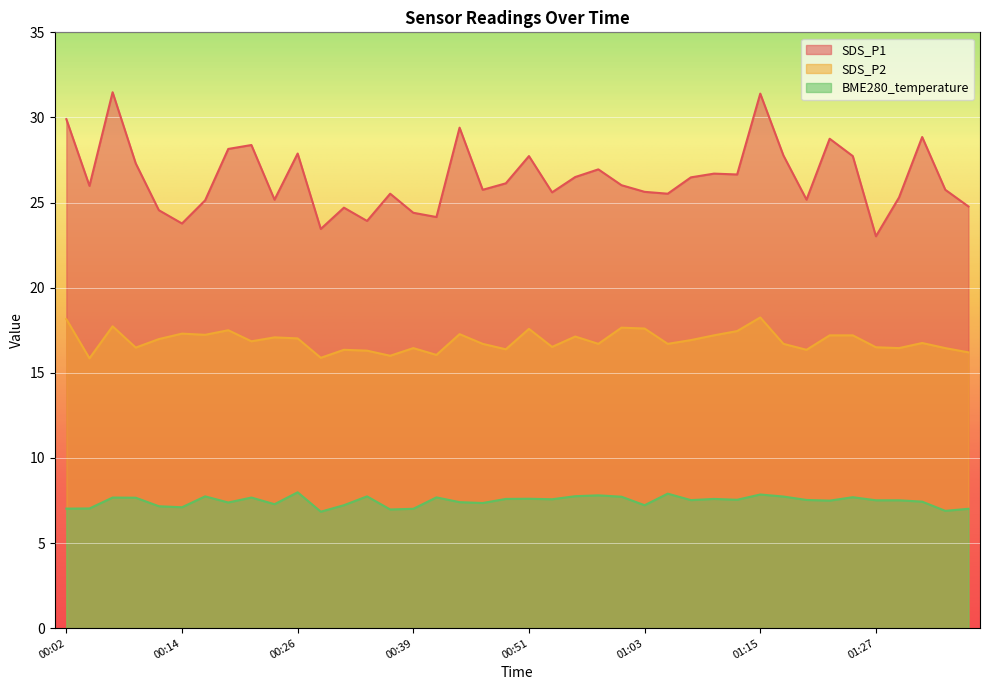

Where is the first local minimum for SDS_P1?

00:04